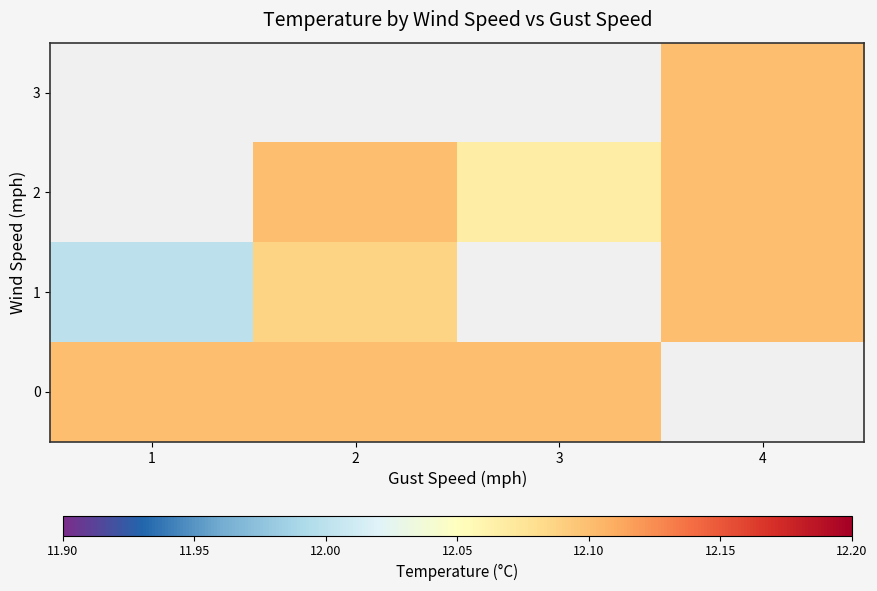

Is the value of 2 at 4 greater than the value of 1 at 4?

No